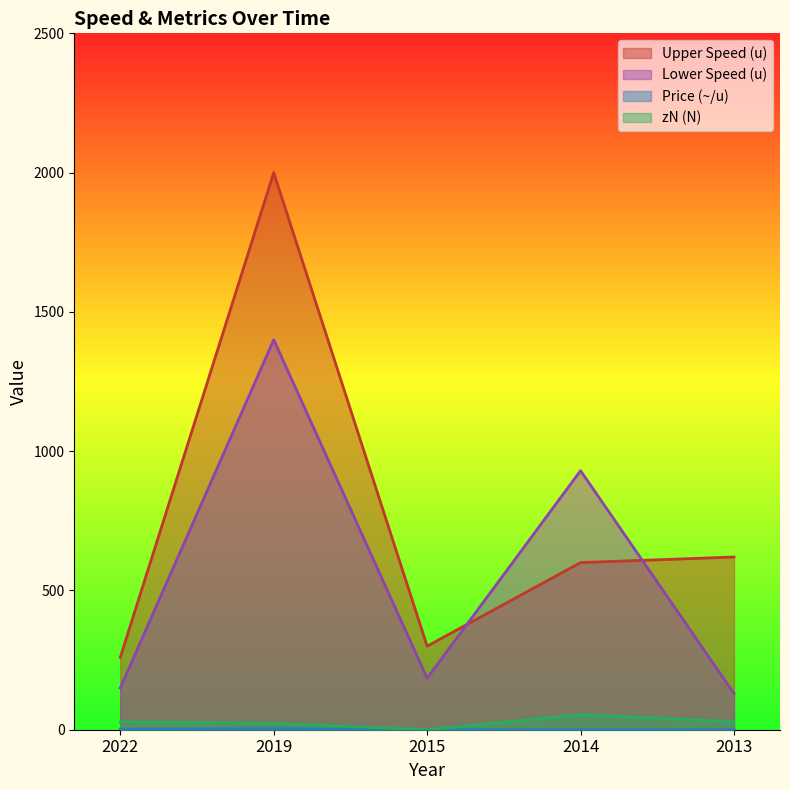

Between 2015 and 2014, which series saw the biggest shift?

Lower Speed (u)